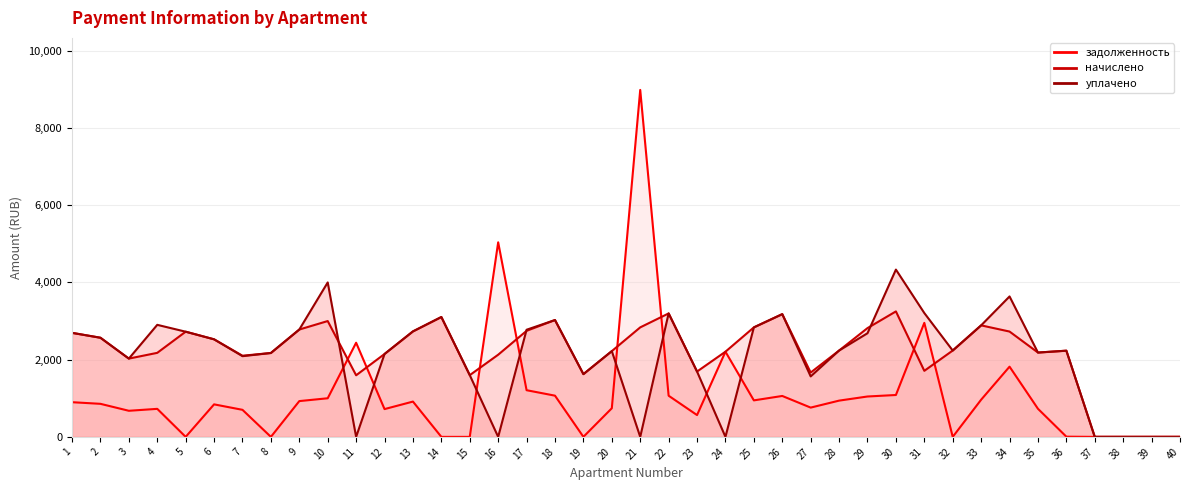

Between which two adjacent categories do задолженность and начислено first intersect?

10 and 11